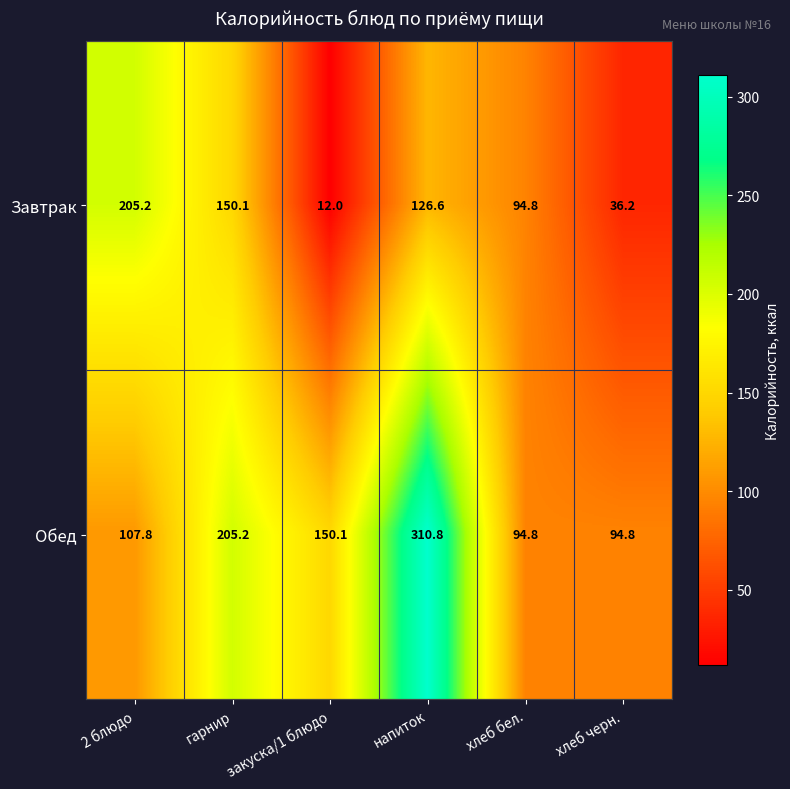

Which label corresponds to the largest value in the chart?

напиток